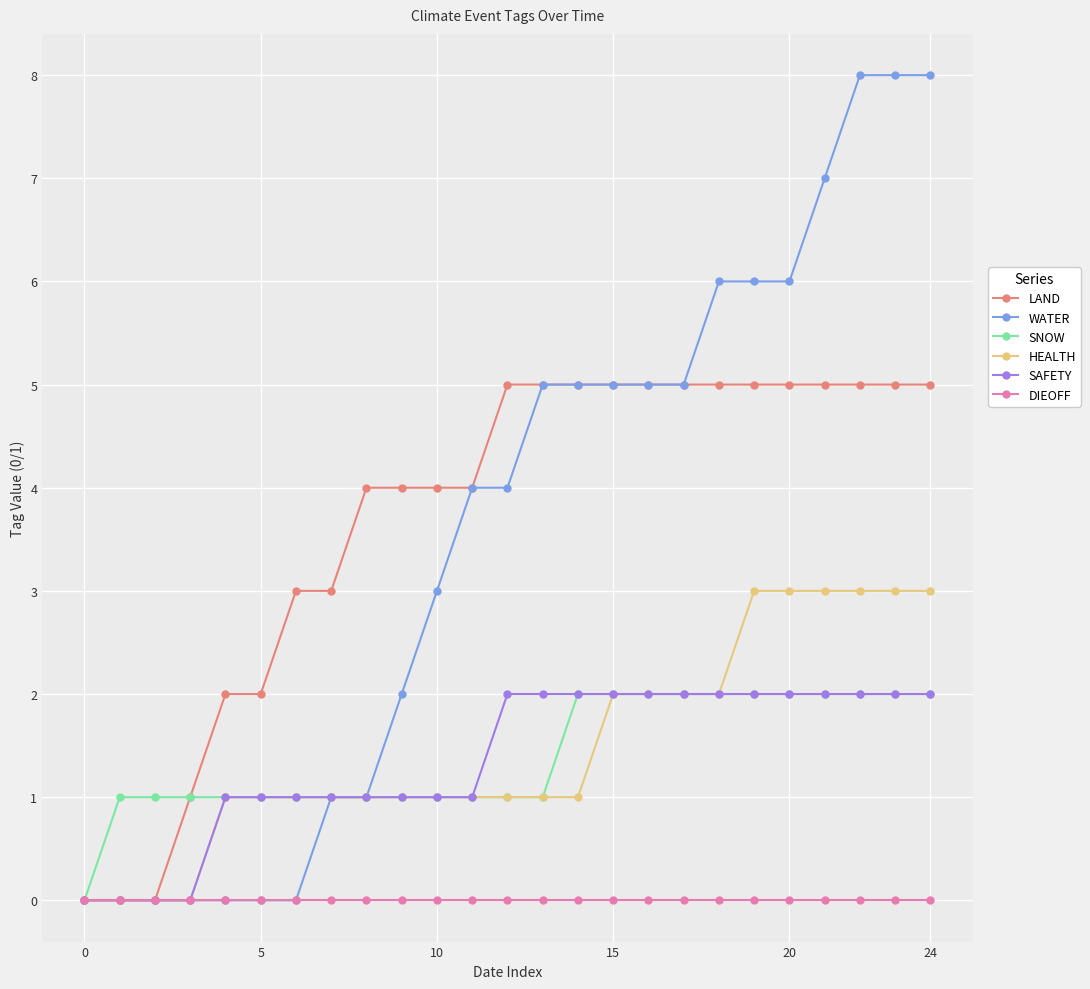

What is the maximum value shown in the chart?

8